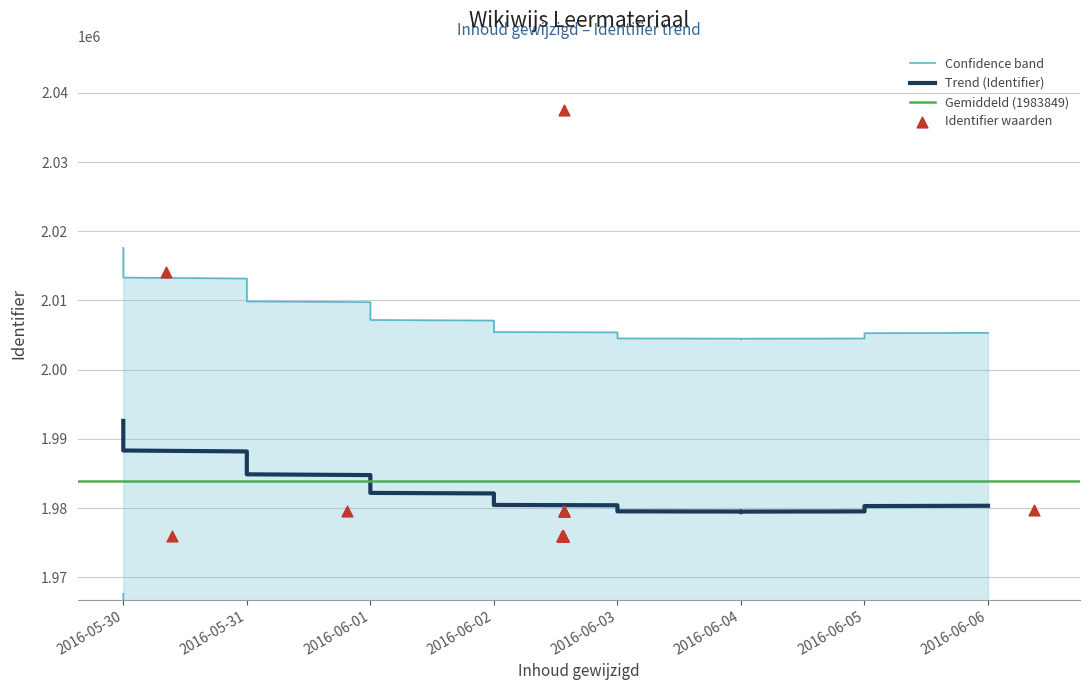

What is the ratio of the value at 2016-06-02 13:32:53 to the value at 2016-06-02 13:25:58?

1.0